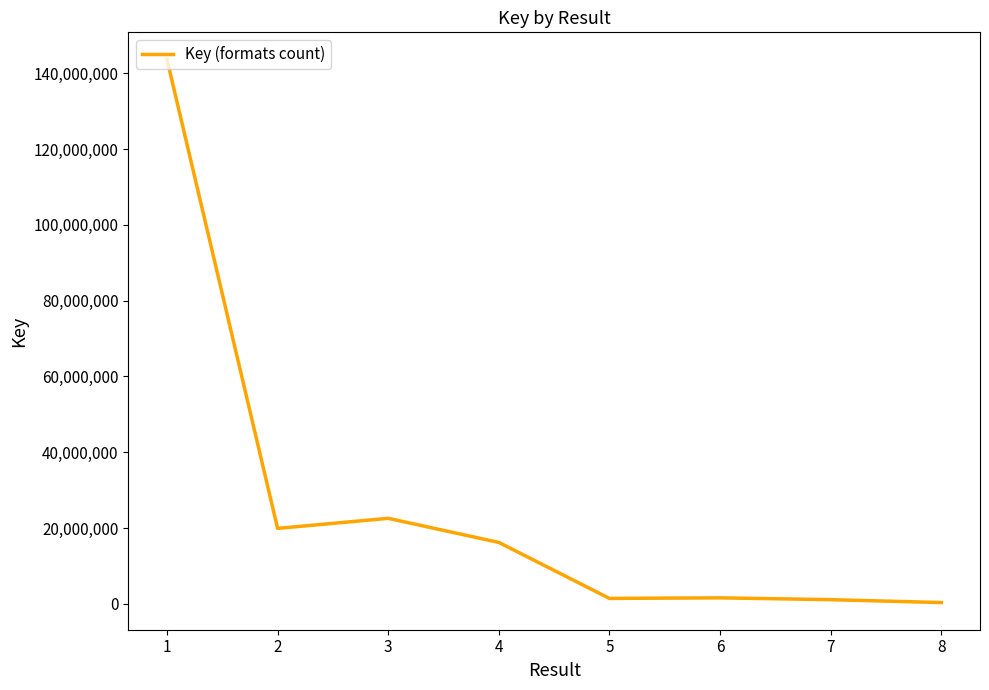

Is it true that the value at 8 is 332581?

True